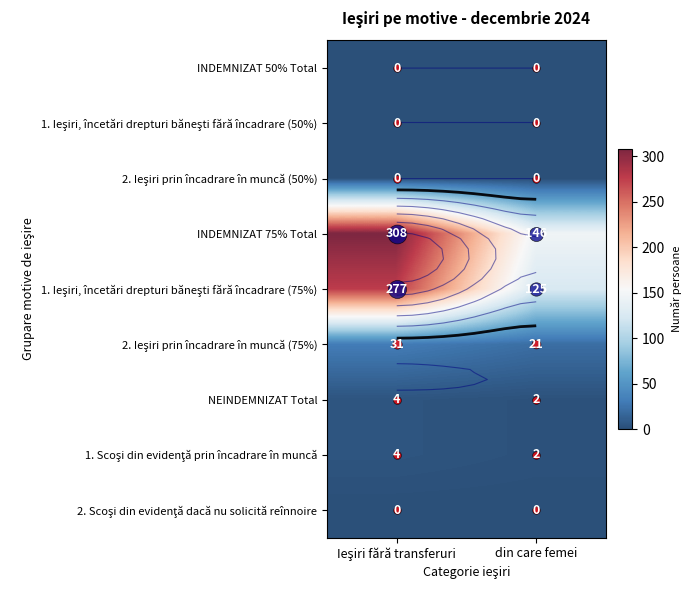

Rank the categories by NEINDEMNIZAT Total value from lowest to highest.

din care femei, Ieşiri fără transferuri